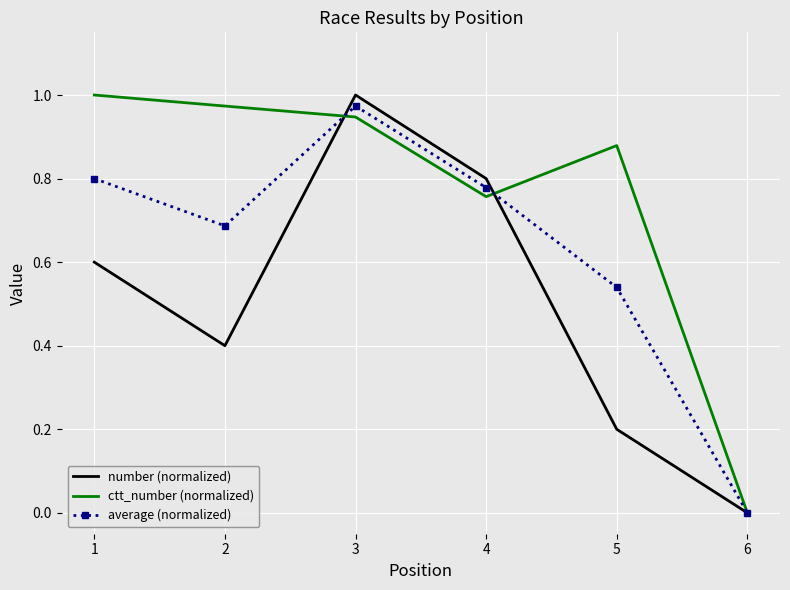

How many distinct data groups are displayed?

3